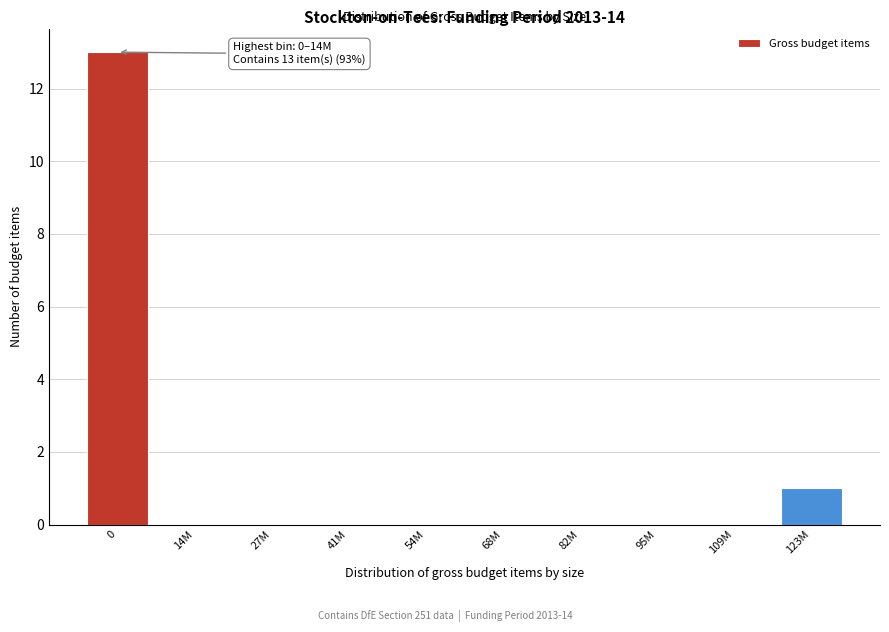

Reading left to right, extract all data points from this chart.

0=13	14M=0	27M=0	41M=0	54M=0	68M=0	82M=0	95M=0	109M=0	123M=1